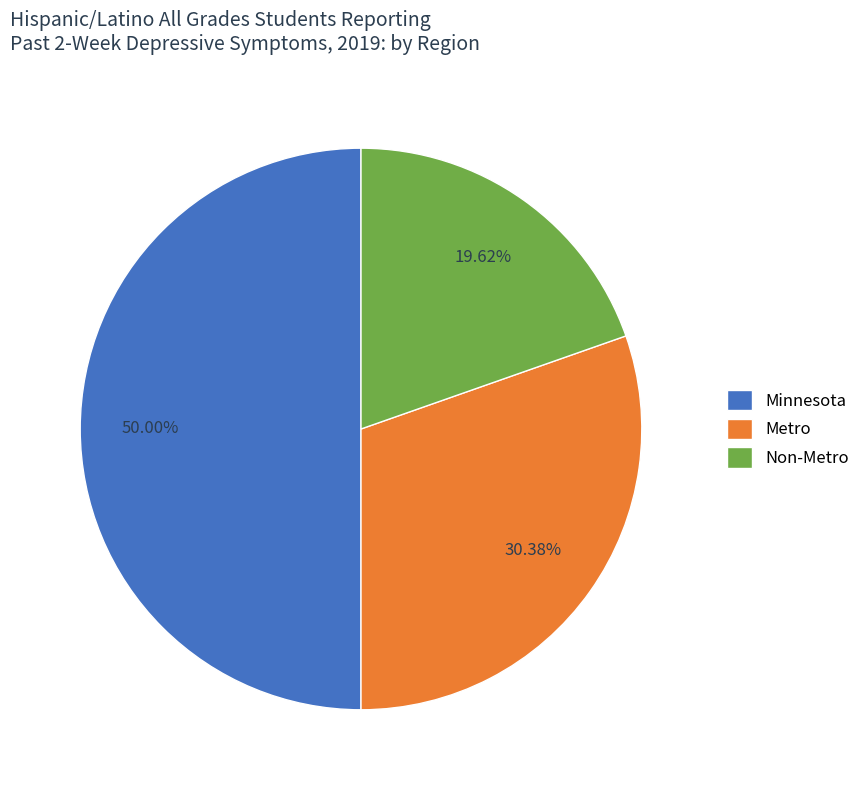

To the nearest percent, what is the difference between the largest and smallest slice percentages?

30%